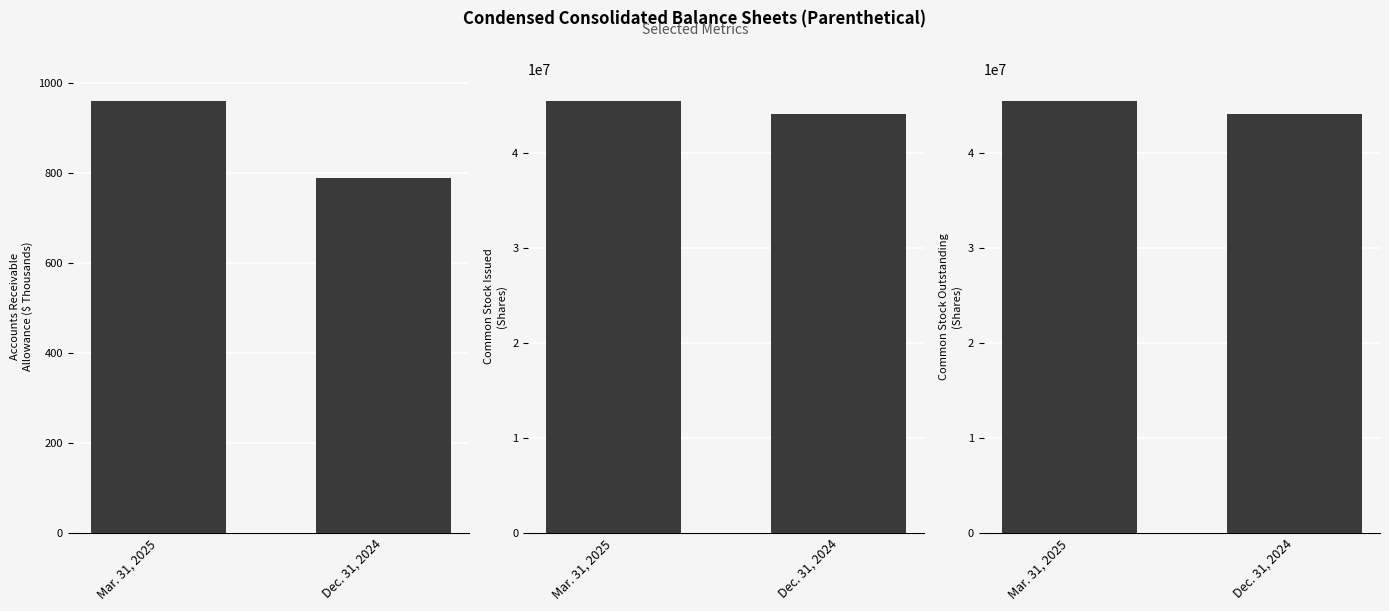

Is it true that the value at Dec. 31, 2024 is 16987015?

False